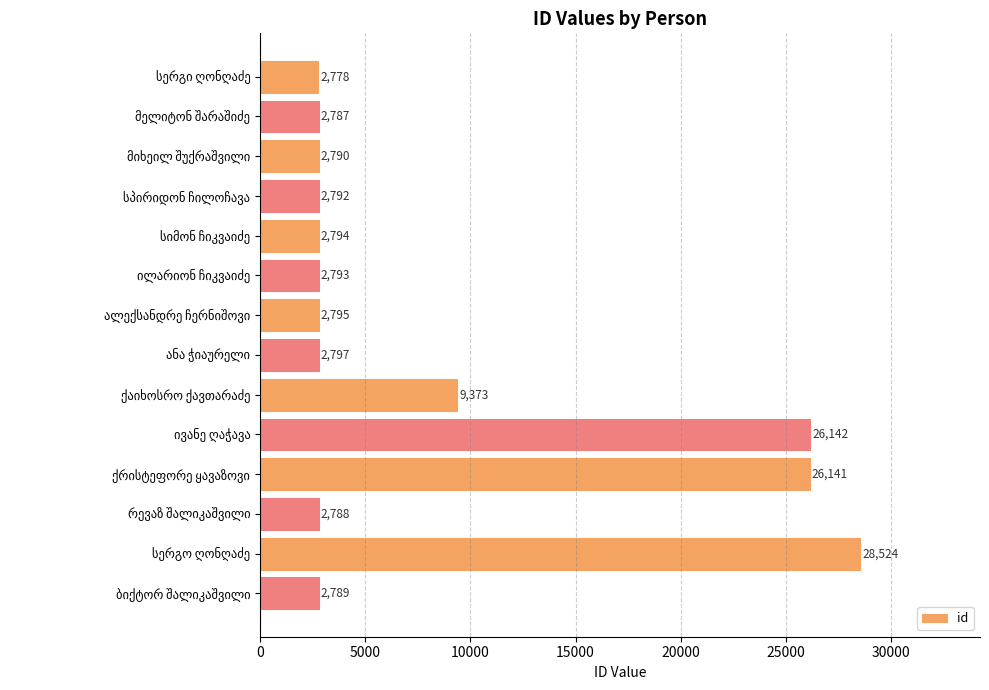

What is the difference between the second highest and second lowest values?

23355